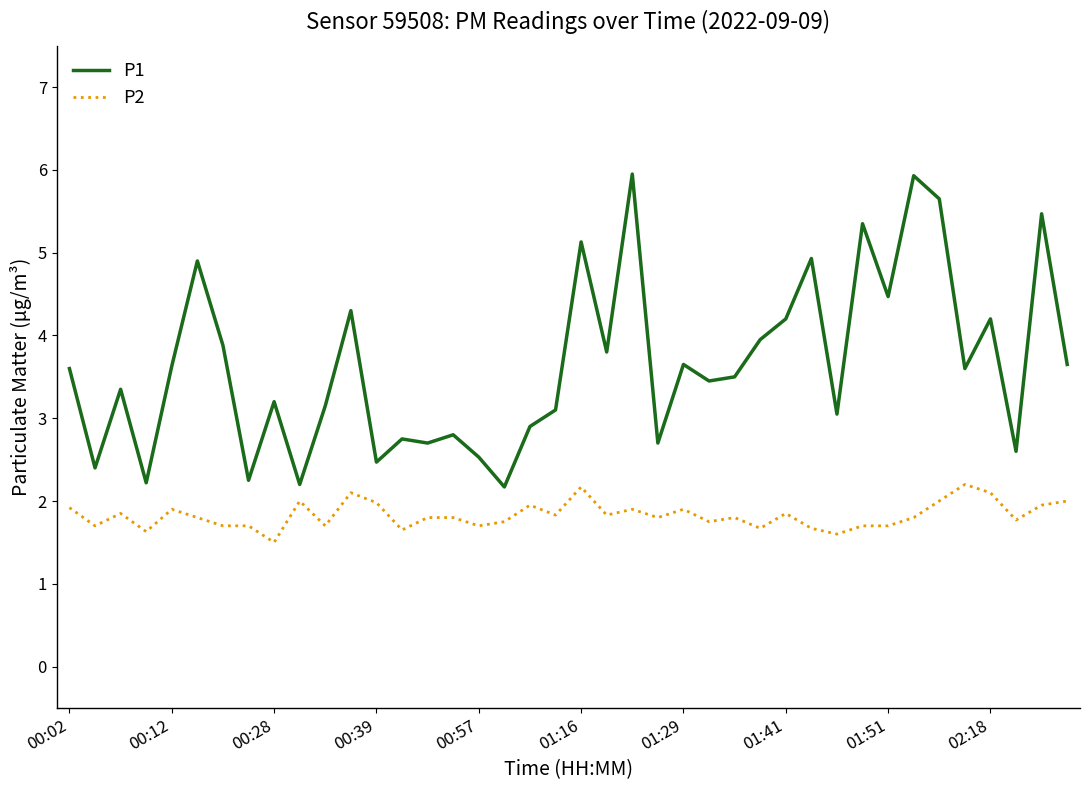

List the series in order of their peak value, highest first.

P1, P2